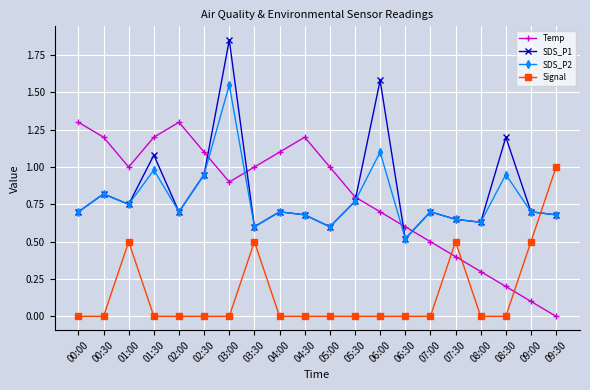

How many interior local valleys does the SDS_P2 series have?

6